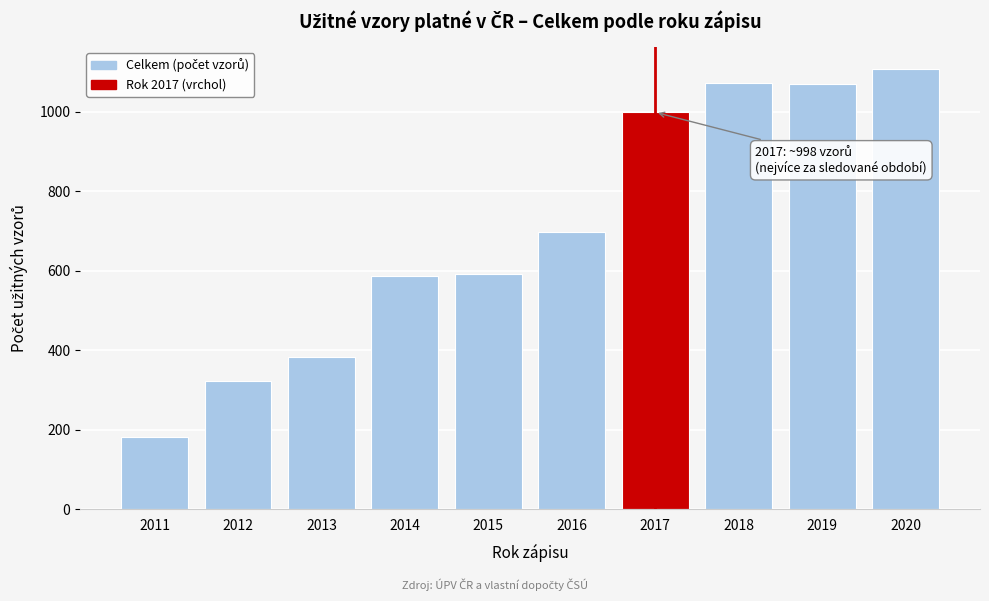

What is the value of the 8th bar from the left?

1071.8